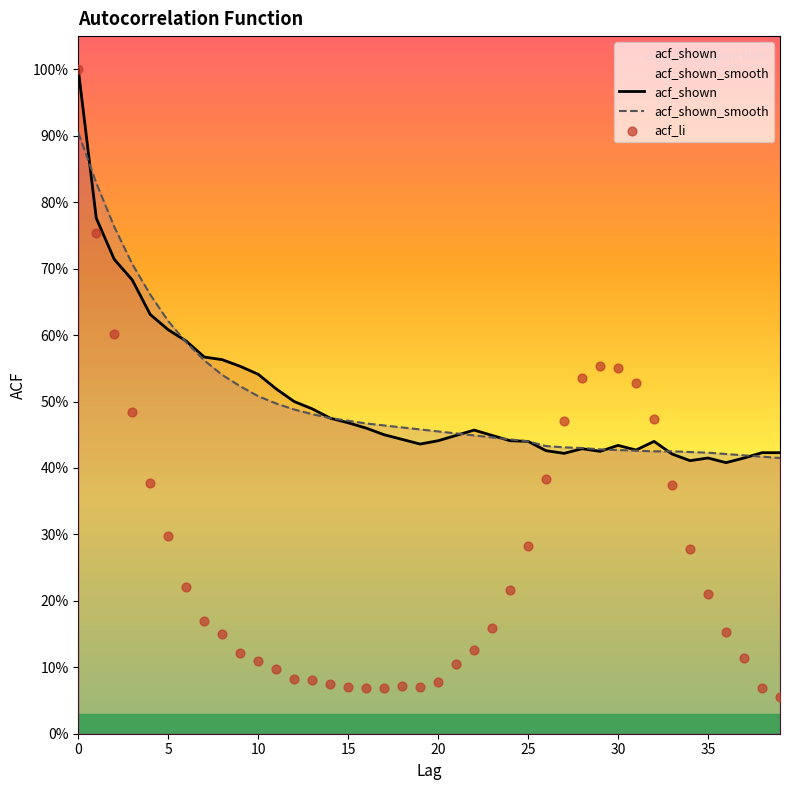

At how many categories does at least one series exceed 0?

40